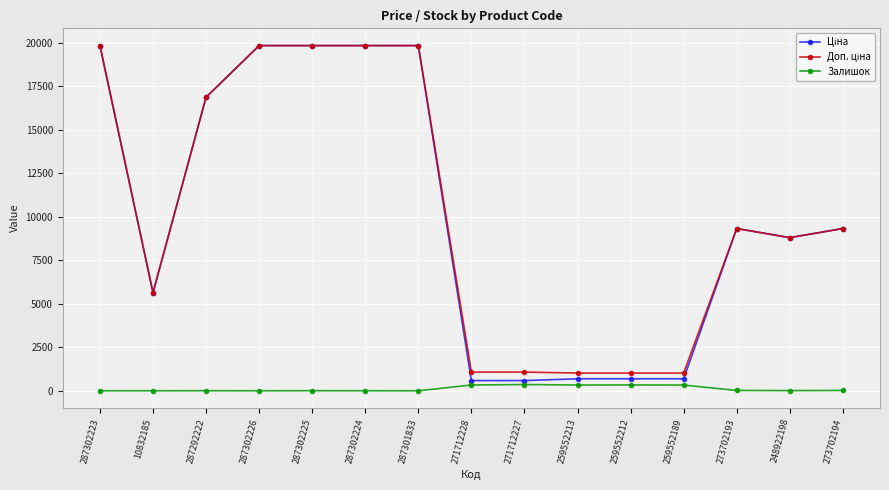

The Залишок series shows 3.0 at 287302224. True or false?

True